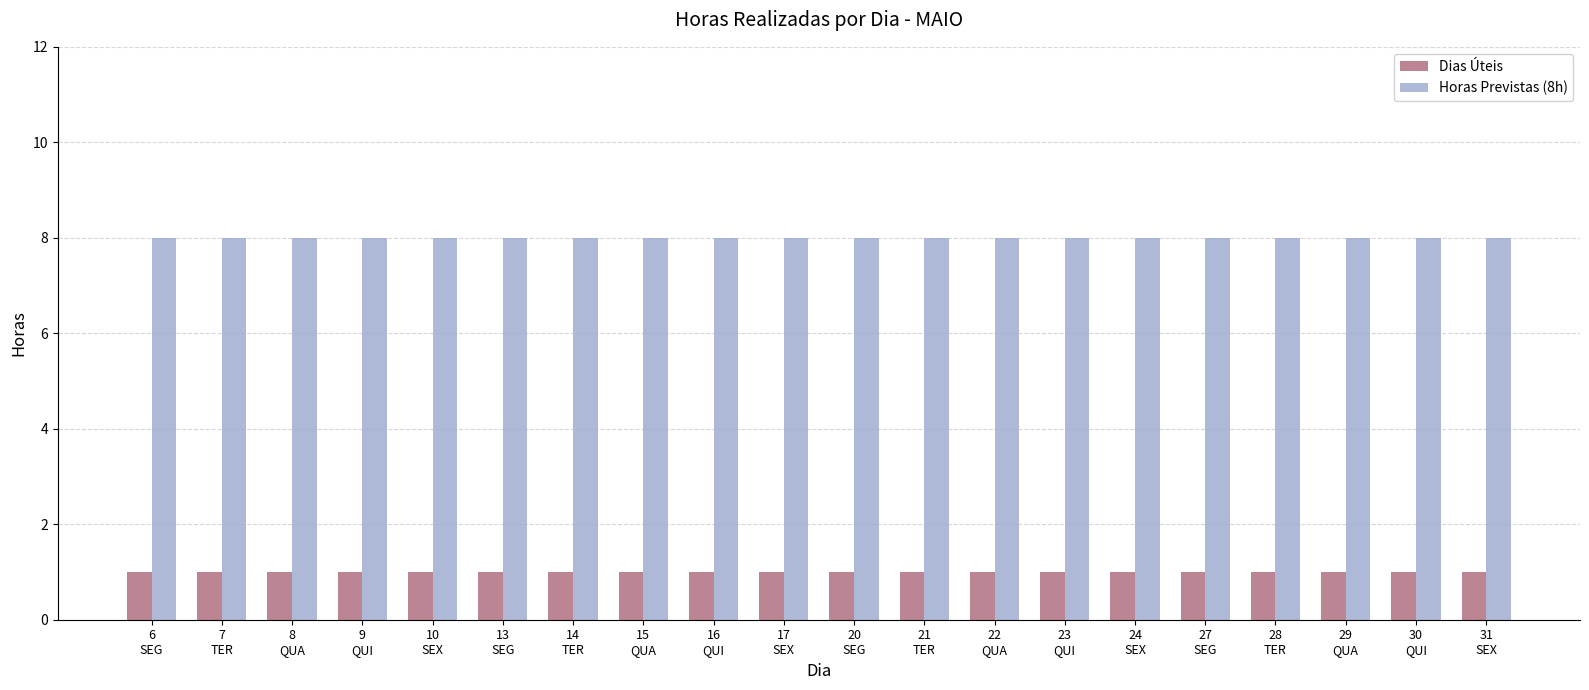

What is the value of the Dias Úteis bar at the 3rd from the left?

1